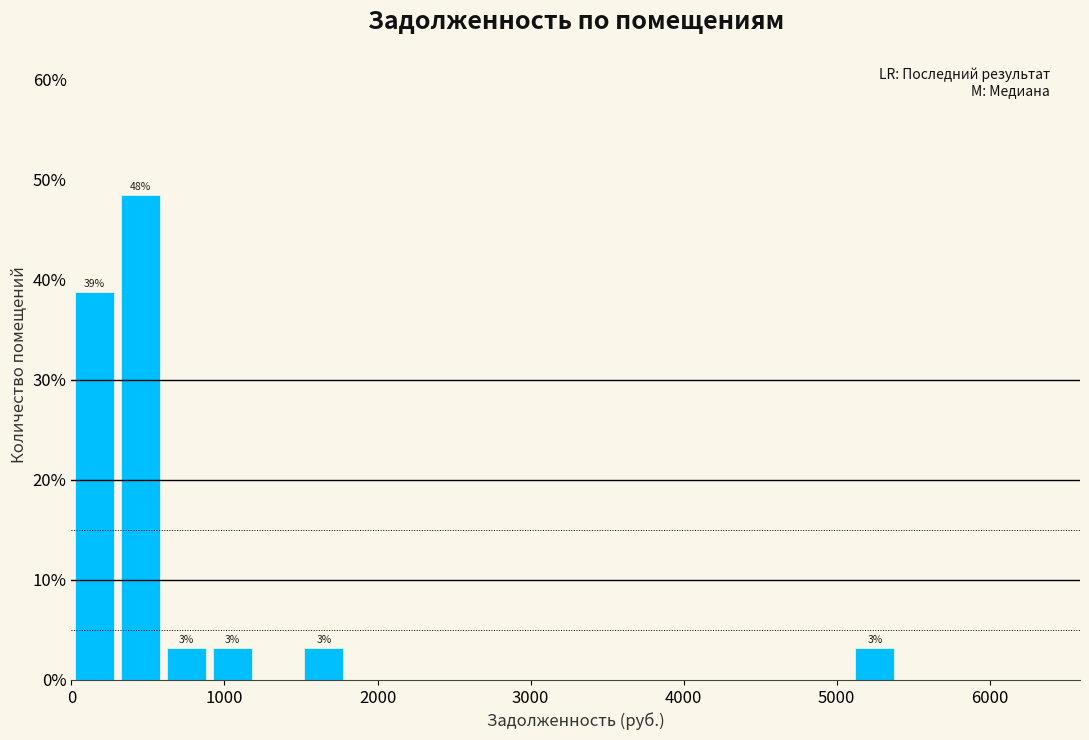

Around what value on the x-axis is the tallest bar? Give the approximate position of its centre, as read against the axis.

500